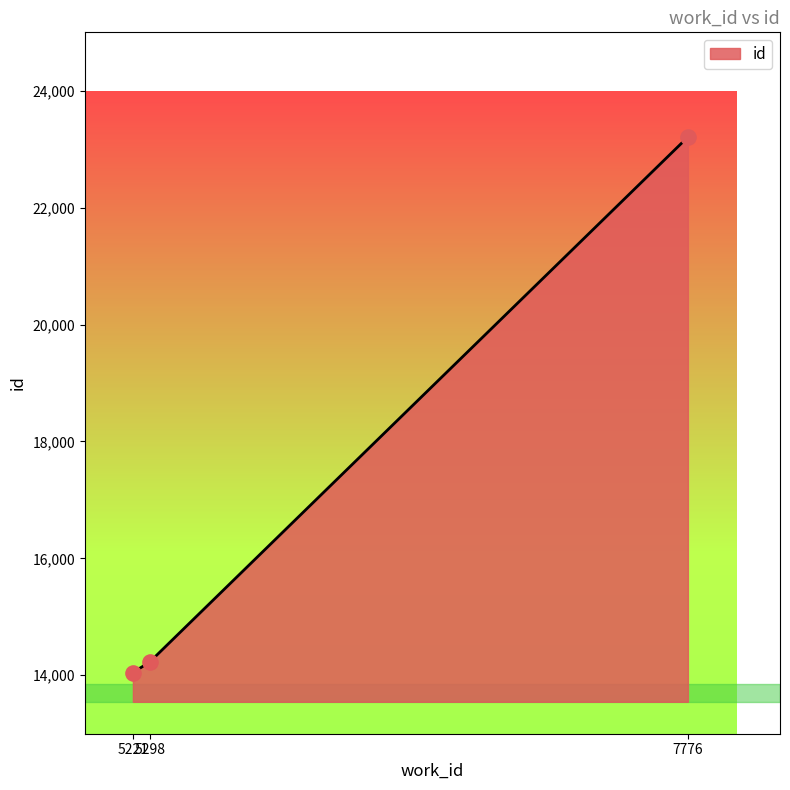

Between 7776 and 5221, which is larger?

7776